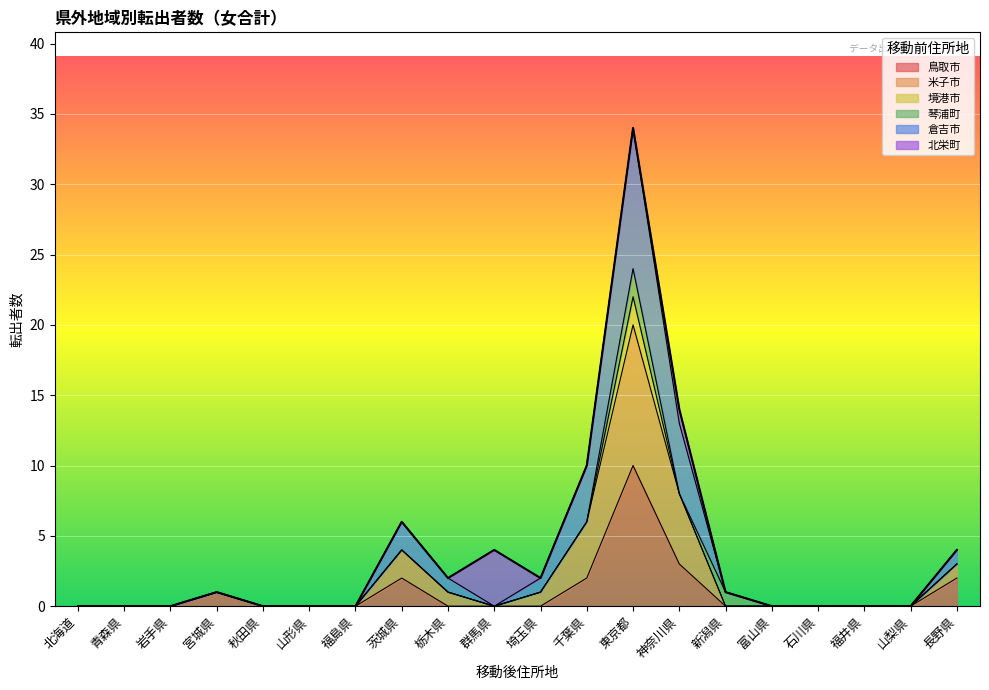

Does the chart display data point markers on the line(s)?

No